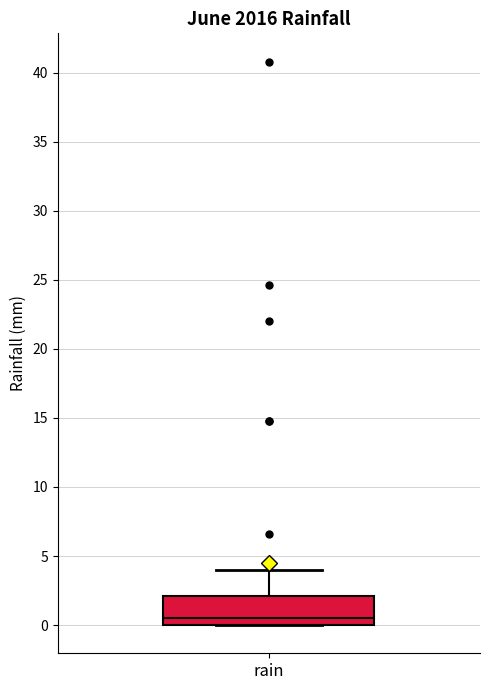

Where does the upper whisker of the box for rain end on the y-axis? The values are not printed on the chart, so give them approximately, as read against the axis.

4.0